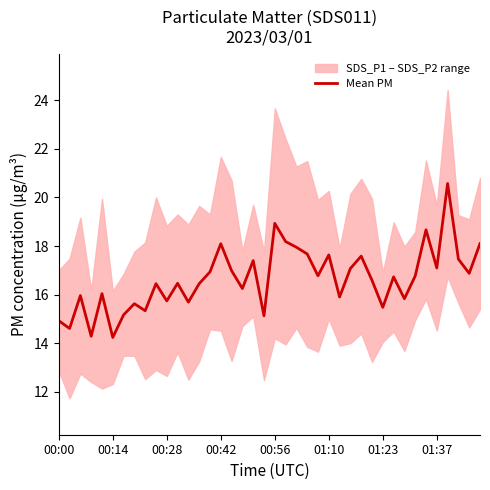

What is the greatest value displayed?

20.6